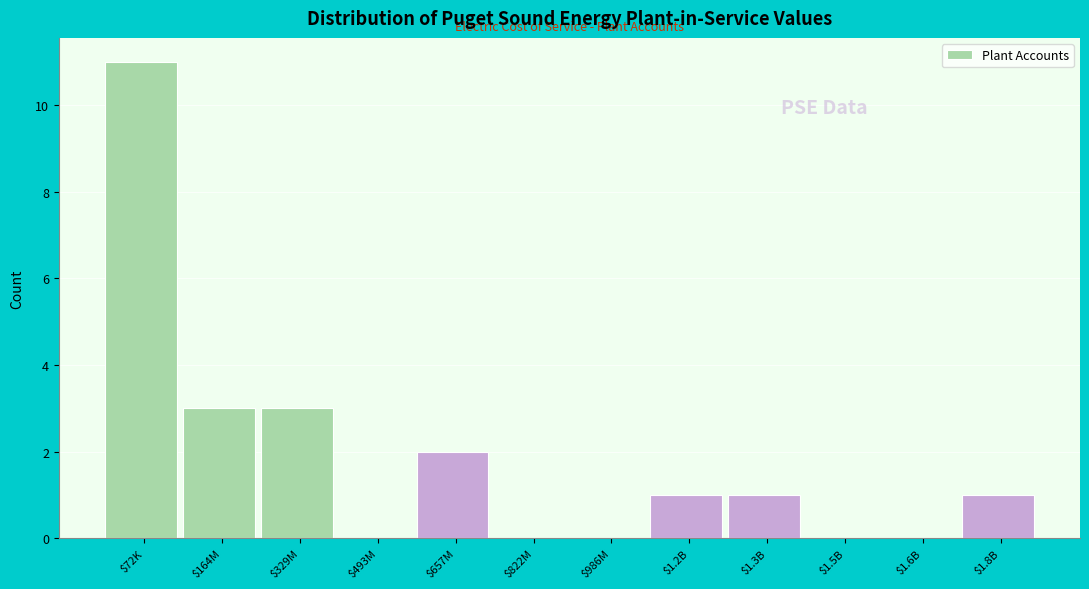

Which category has the highest value across all series?

$72K